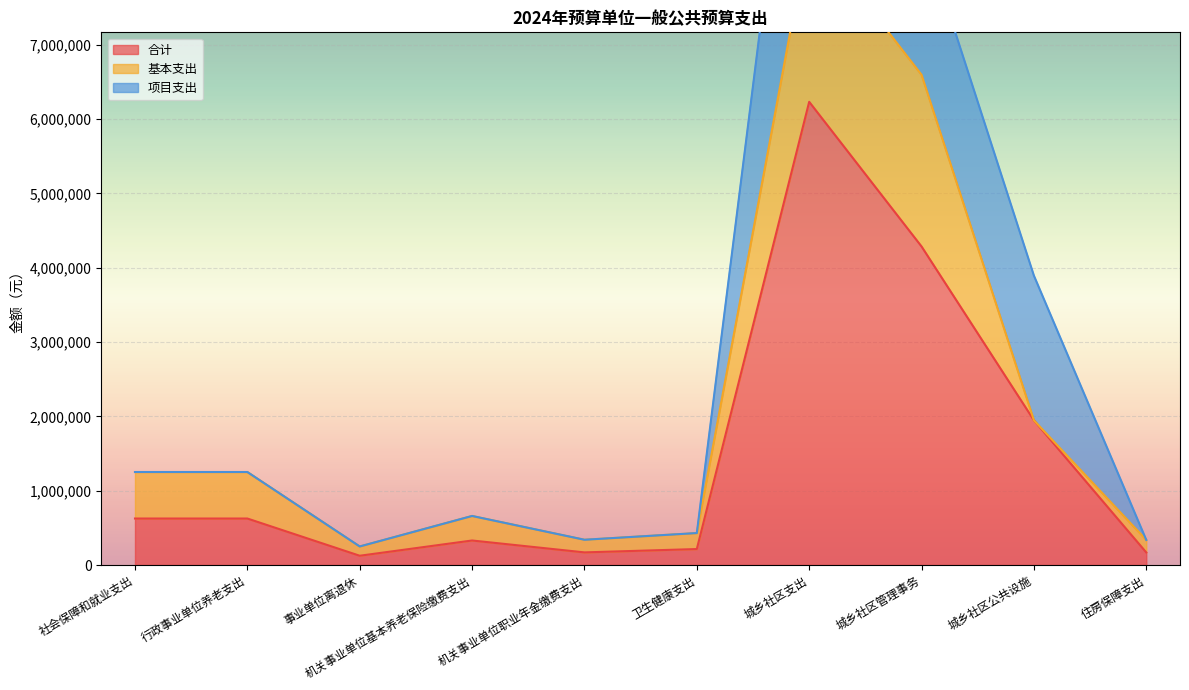

True or false: 合计 has more than 0 points higher than both neighbors.

True